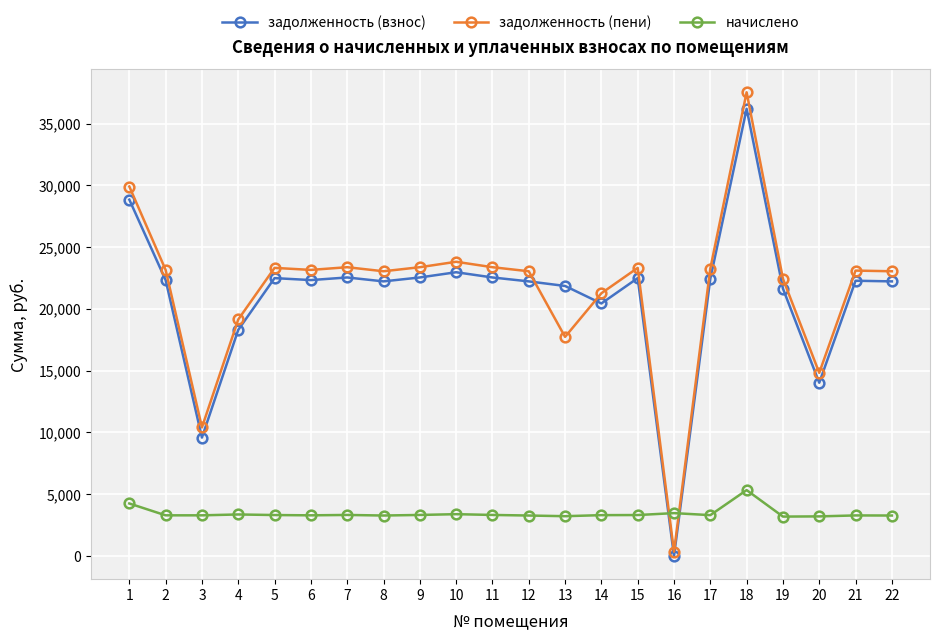

What is the value of the задолженность (пени) point at the 3rd from the left?

10411.5